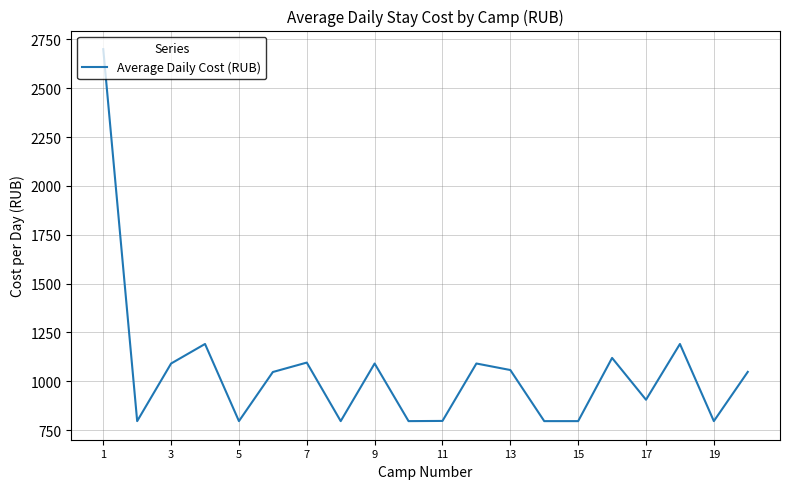

What is the difference between the maximum and minimum values?

1904.5